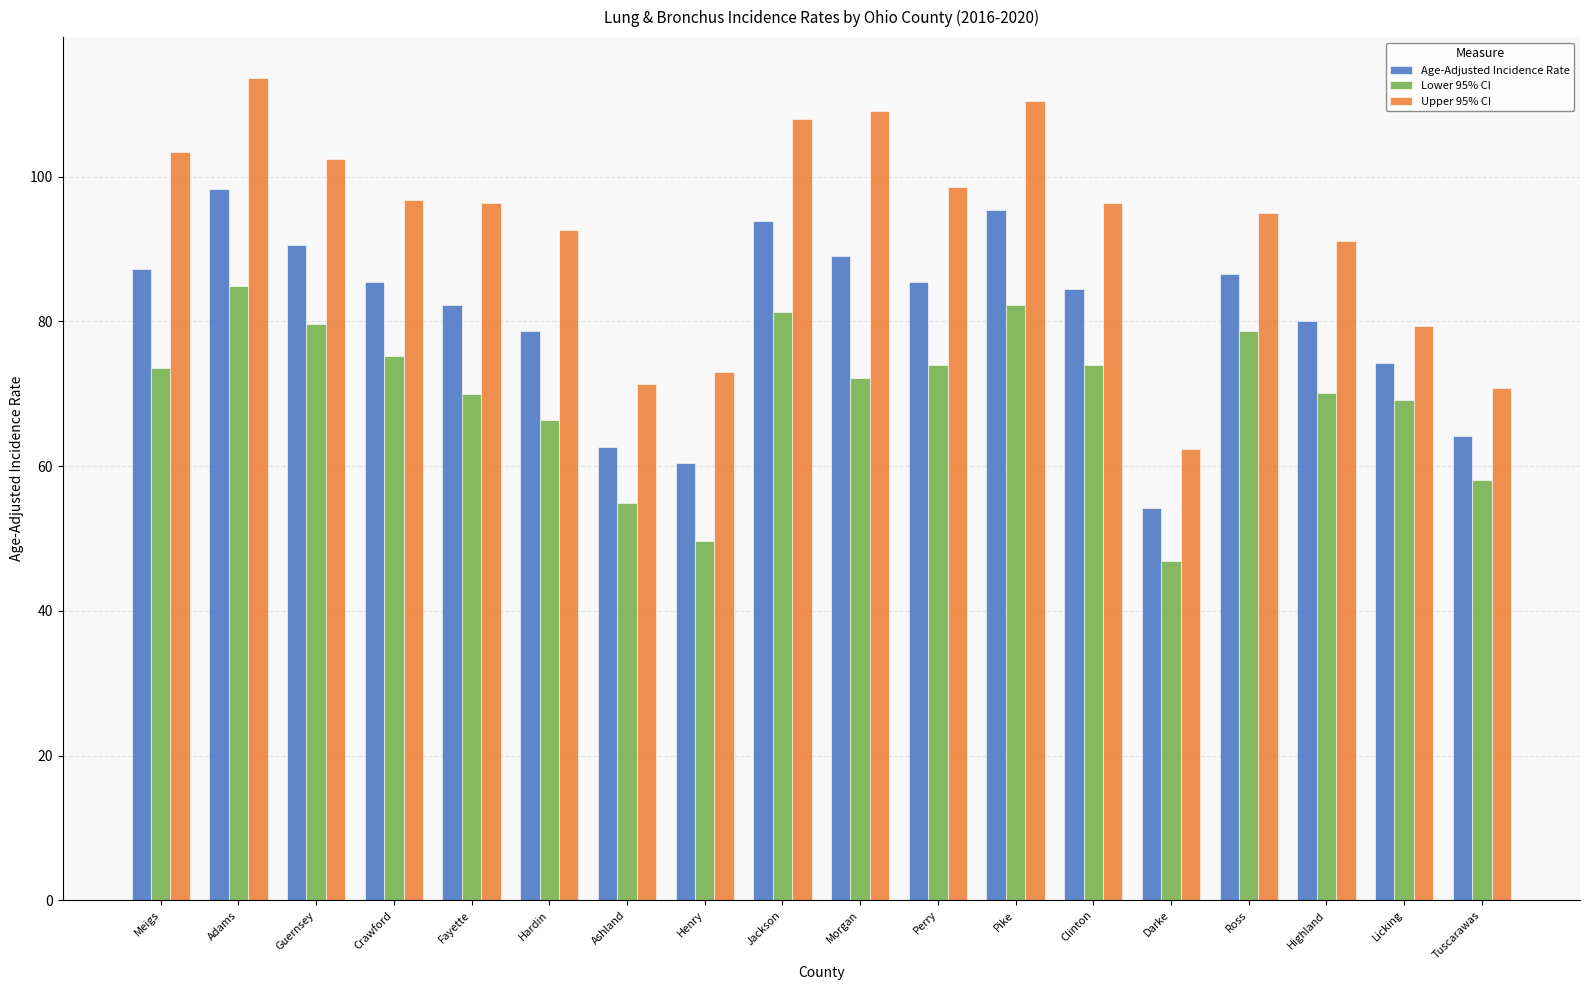

Rank the series by their average value, from lowest to highest.

Lower 95% CI, Age-Adjusted Incidence Rate, Upper 95% CI